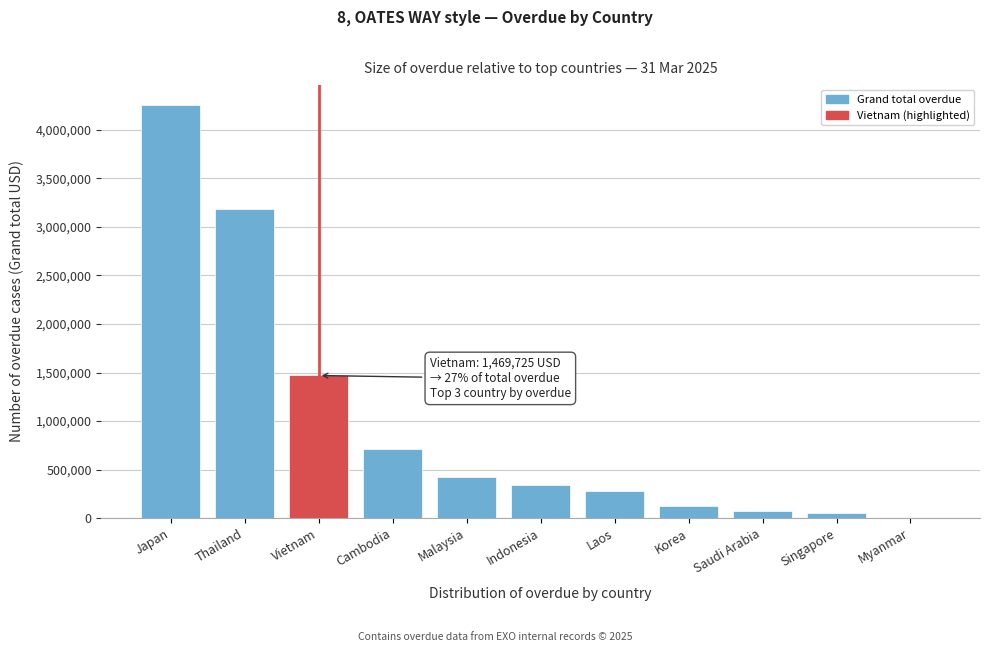

Reading right to left, list all the values displayed in this chart.

Myanmar=0.0	Singapore=56598.5	Saudi Arabia=77315.2	Korea=124845.2	Laos=275612.6	Indonesia=337279.1	Malaysia=429051.9	Cambodia=713524.4	Vietnam=1469724.6	Thailand=3187812.3	Japan=4254516.6